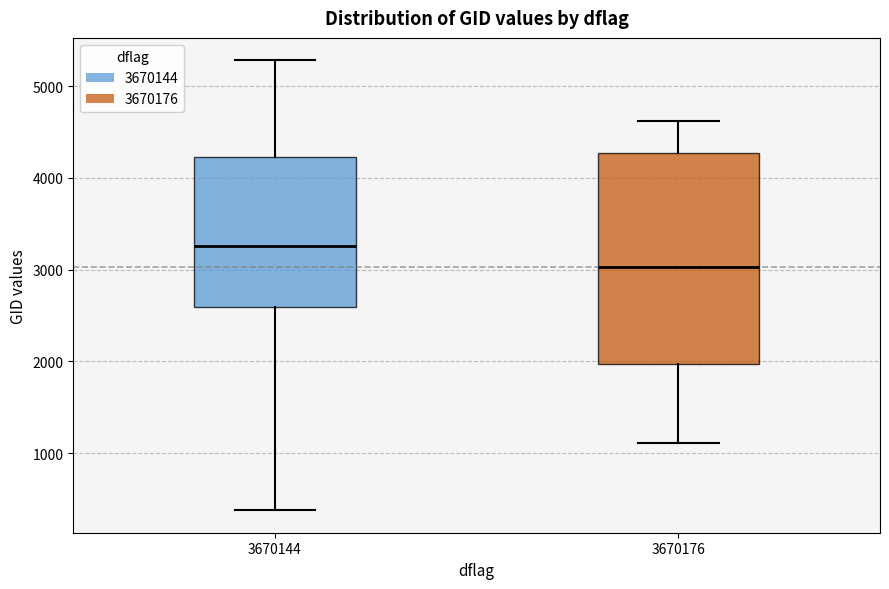

Reading left to right, read every box against the y-axis: the position of its median line, the range the box covers, and the ends of its whiskers. The values are not printed on the chart, so give them approximately, as read against the axis.

3670144: median 3300, box 2600 to 4200, whiskers 400 to 5300
3670176: median 3000, box 2000 to 4300, whiskers 1100 to 4600